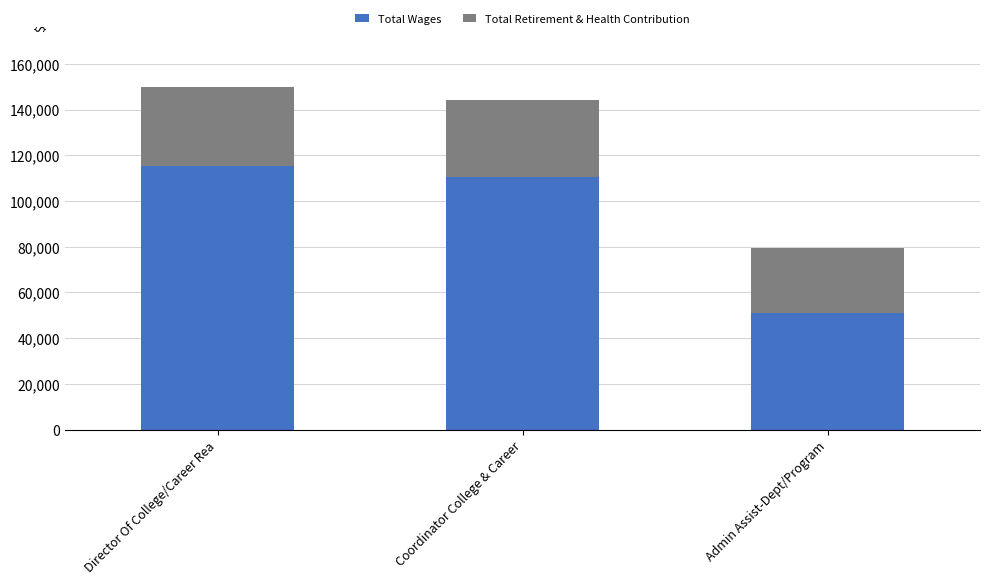

At which category is the sum across all series the highest?

Director Of College/Career Rea